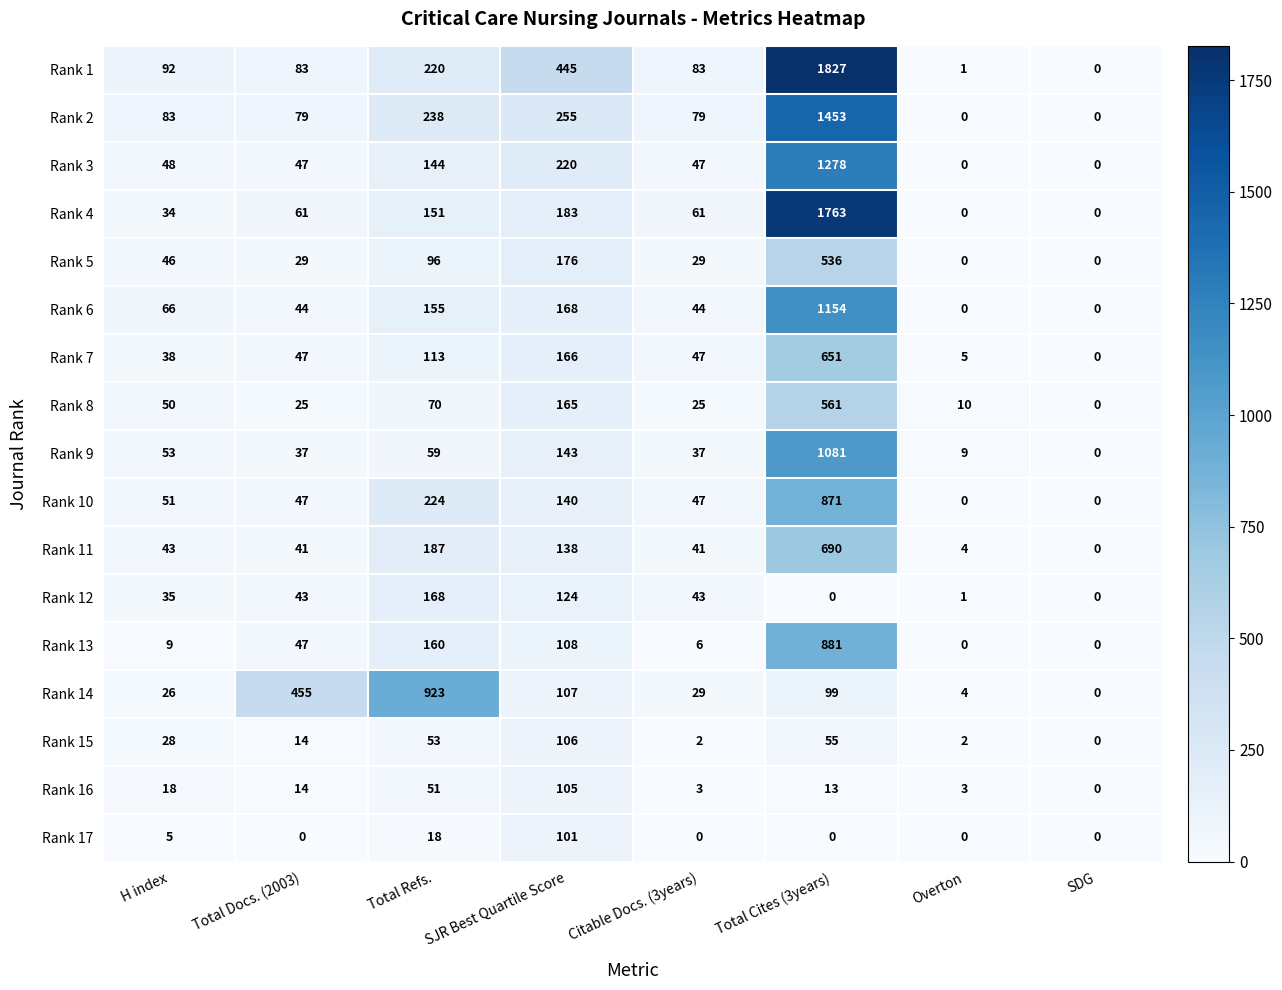

Rank the series at Total Refs. from highest to lowest value.

Rank 14, Rank 2, Rank 10, Rank 1, Rank 11, Rank 12, Rank 13, Rank 6, Rank 4, Rank 3, Rank 7, Rank 5, Rank 8, Rank 9, Rank 15, Rank 16, Rank 17